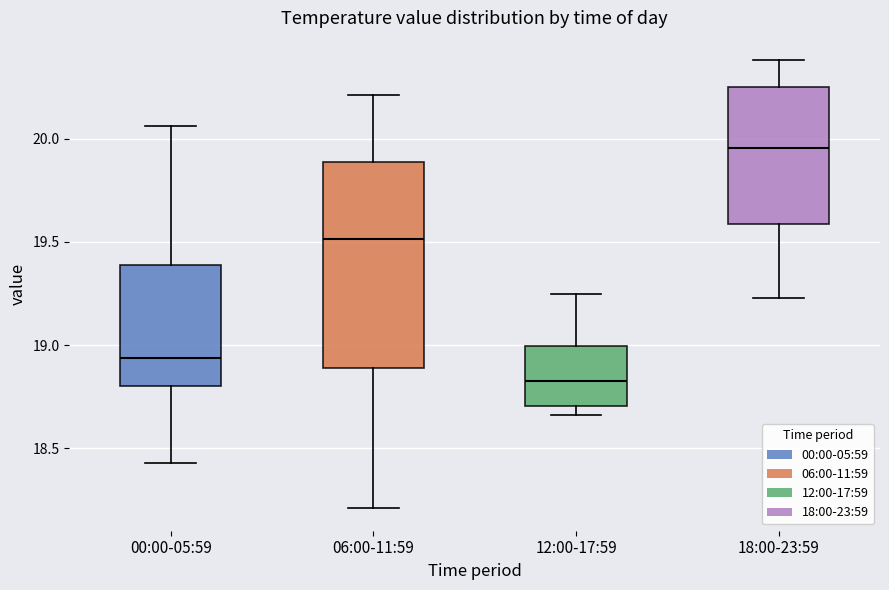

Reading left to right, read every box against the y-axis: the position of its median line, the range the box covers, and the ends of its whiskers. The values are not printed on the chart, so give them approximately, as read against the axis.

00:00-05:59: median 18.95, box 18.80 to 19.40, whiskers 18.45 to 20.05
06:00-11:59: median 19.50, box 18.90 to 19.90, whiskers 18.20 to 20.20
12:00-17:59: median 18.85, box 18.70 to 19.00, whiskers 18.65 to 19.25
18:00-23:59: median 19.95, box 19.60 to 20.25, whiskers 19.25 to 20.40